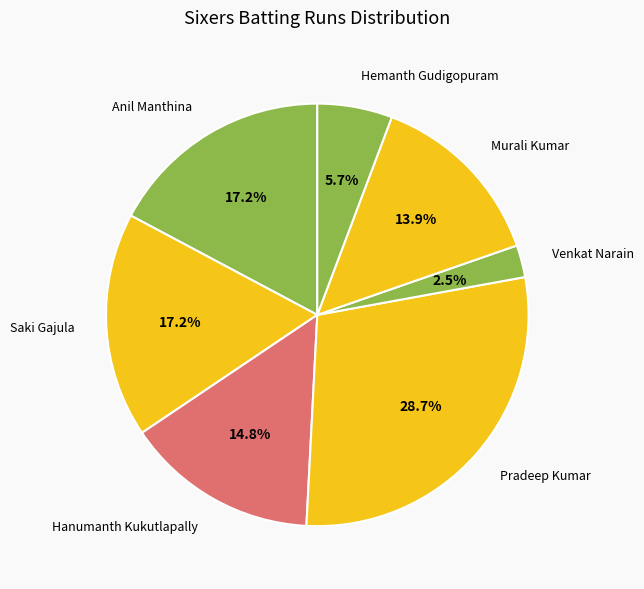

Which has a higher value, Pradeep Kumar or Hanumanth Kukutlapally?

Pradeep Kumar